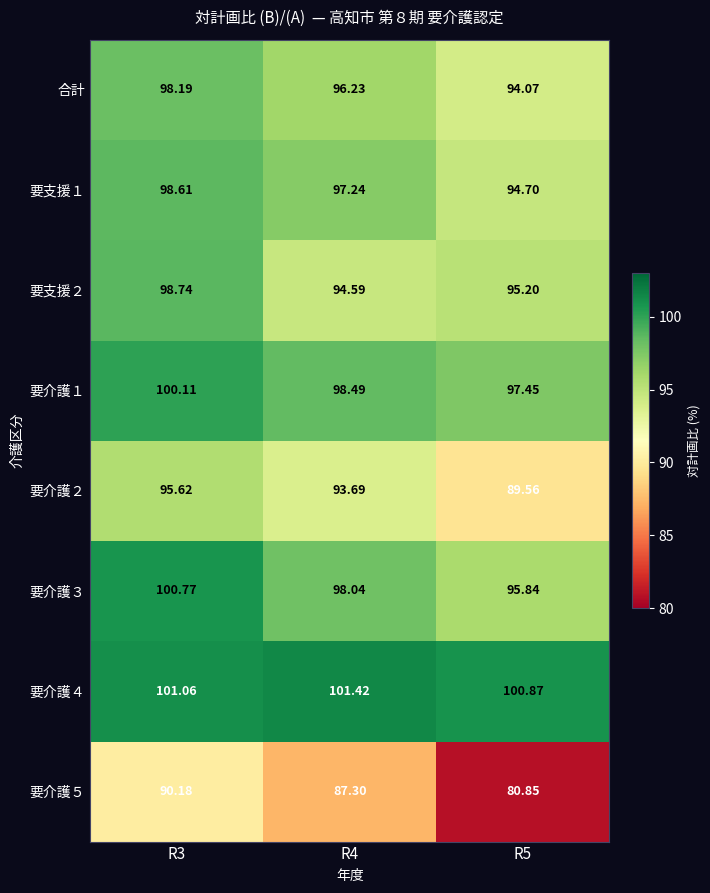

Reading left to right, transcribe all the data shown in this chart.

合計: R3=98.2	R4=96.2	R5=94.1
要支援１: R3=98.6	R4=97.2	R5=94.7
要支援２: R3=98.7	R4=94.6	R5=95.2
要介護１: R3=100.1	R4=98.5	R5=97.5
要介護２: R3=95.6	R4=93.7	R5=89.6
要介護３: R3=100.8	R4=98.0	R5=95.8
要介護４: R3=101.1	R4=101.4	R5=100.9
要介護５: R3=90.2	R4=87.3	R5=80.8